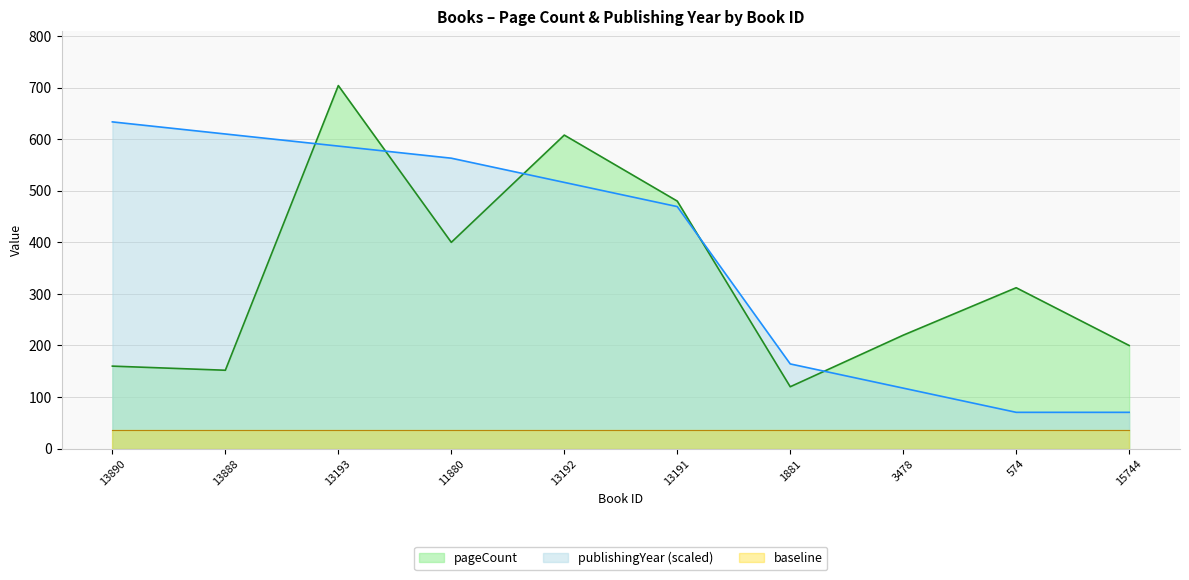

What position from the left is 13192?

5